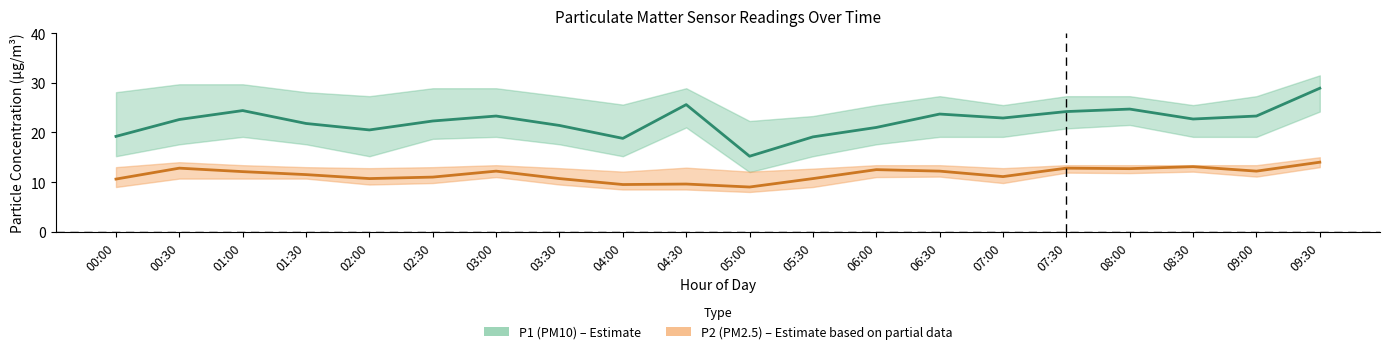

What is the label of the 3rd point from the right?

08:30